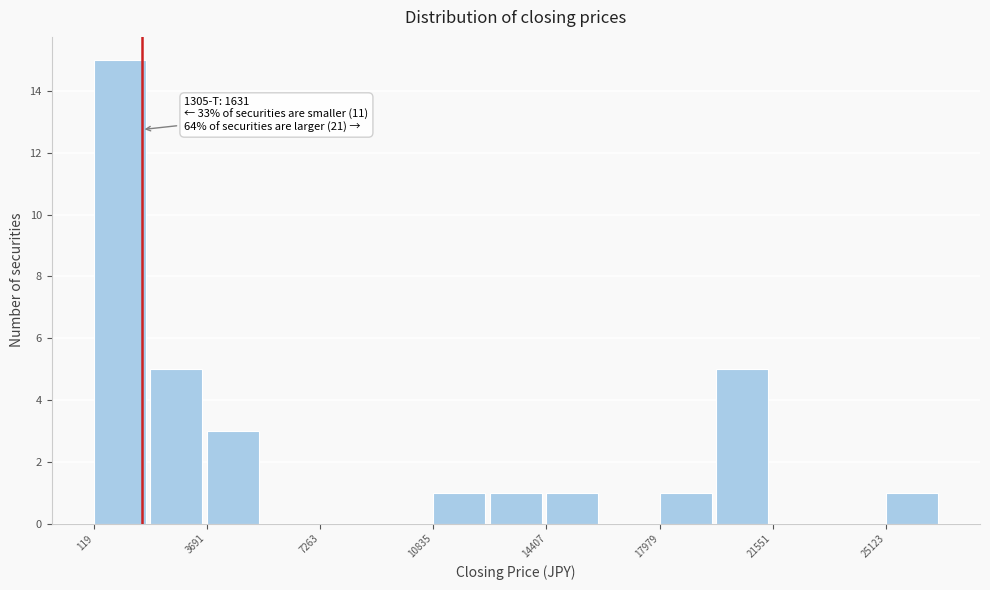

Read against the x-axis, roughly where is the centre of the tallest bar?

1000